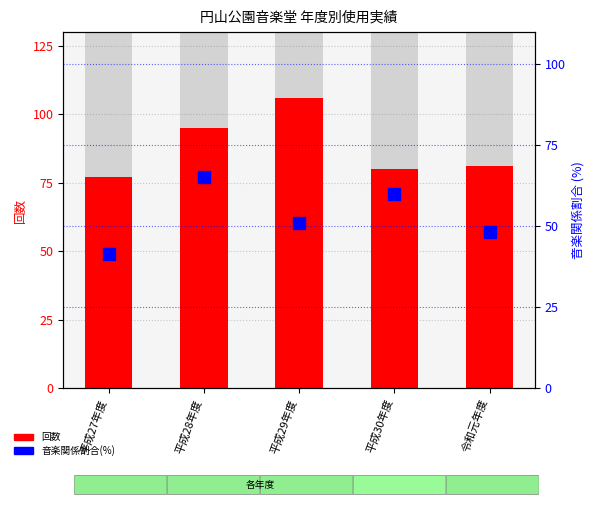

What is the label of the 2nd bar from the right?

平成30年度